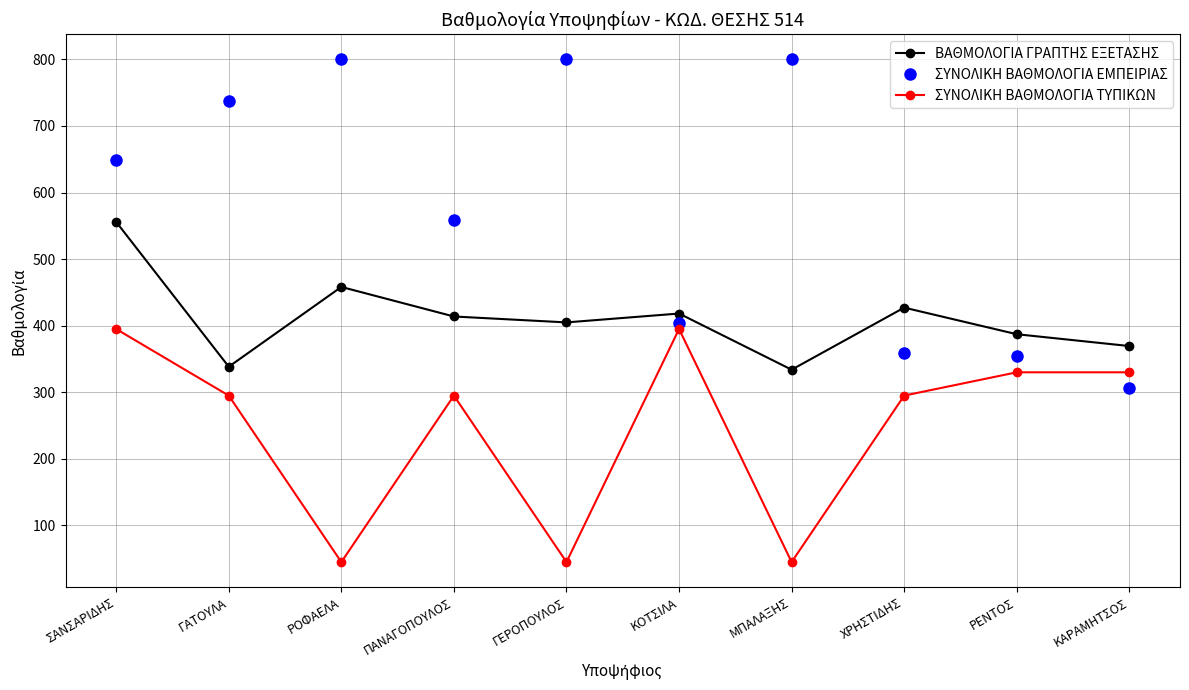

What position from the right is ΠΑΝΑΓΟΠΟΥΛΟΣ?

7